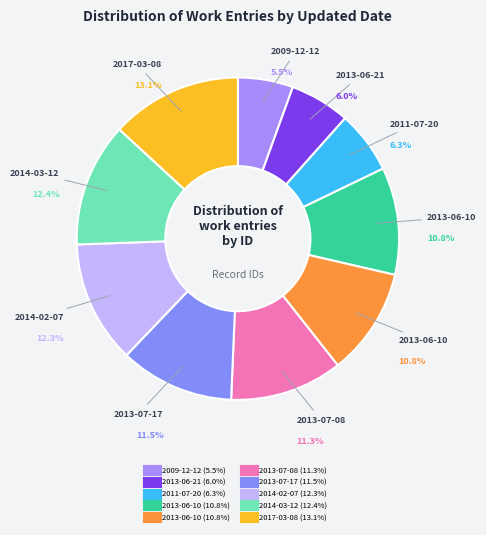

Is it true that 2017-03-08 is 1% of the pie?

False